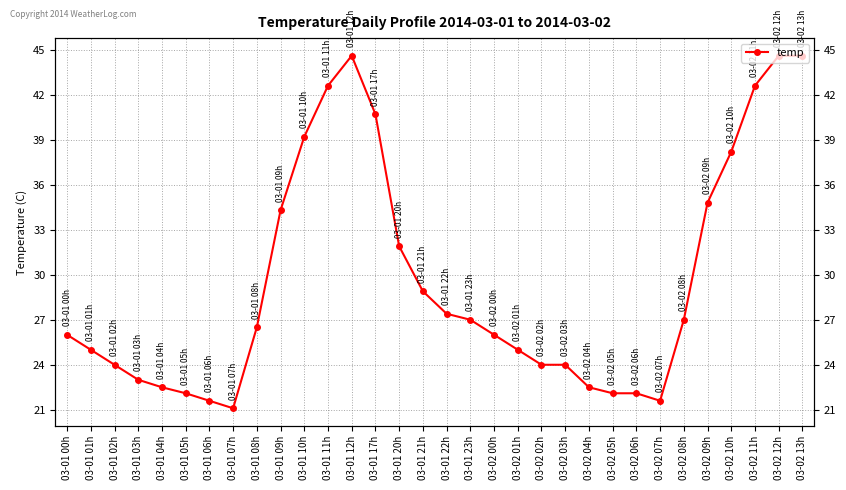

How many points are higher than both their immediate neighbors (excluding endpoints)?

1